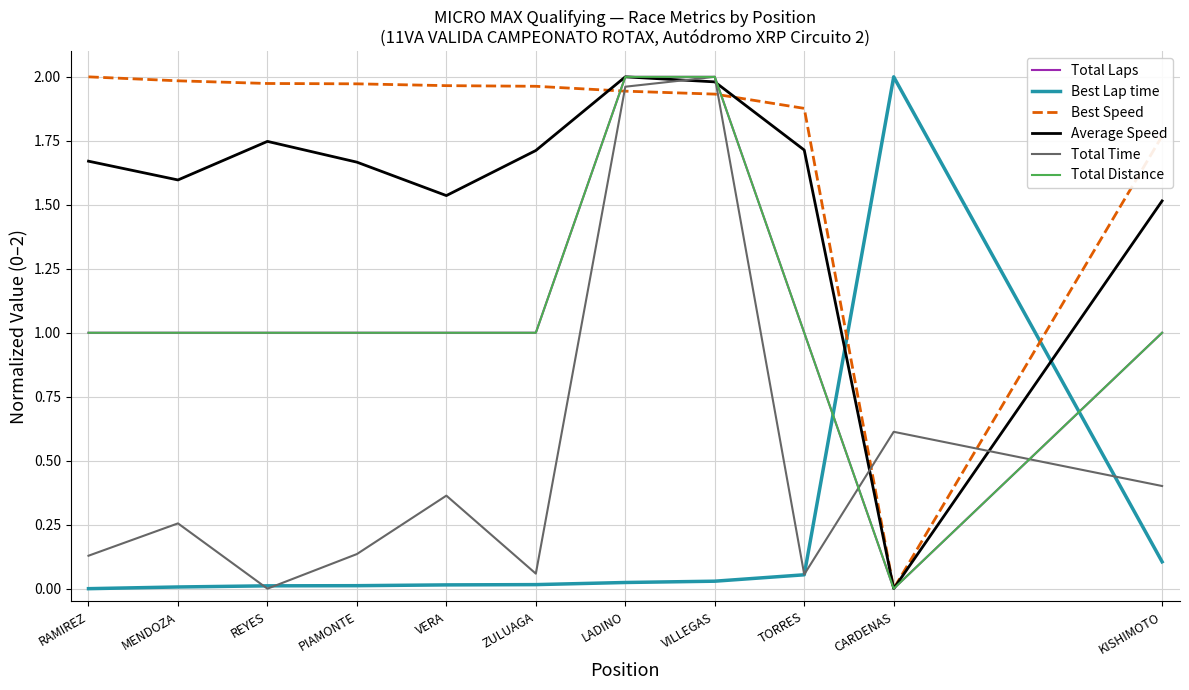

Where does the Total Distance series first go above 1?

LADINO